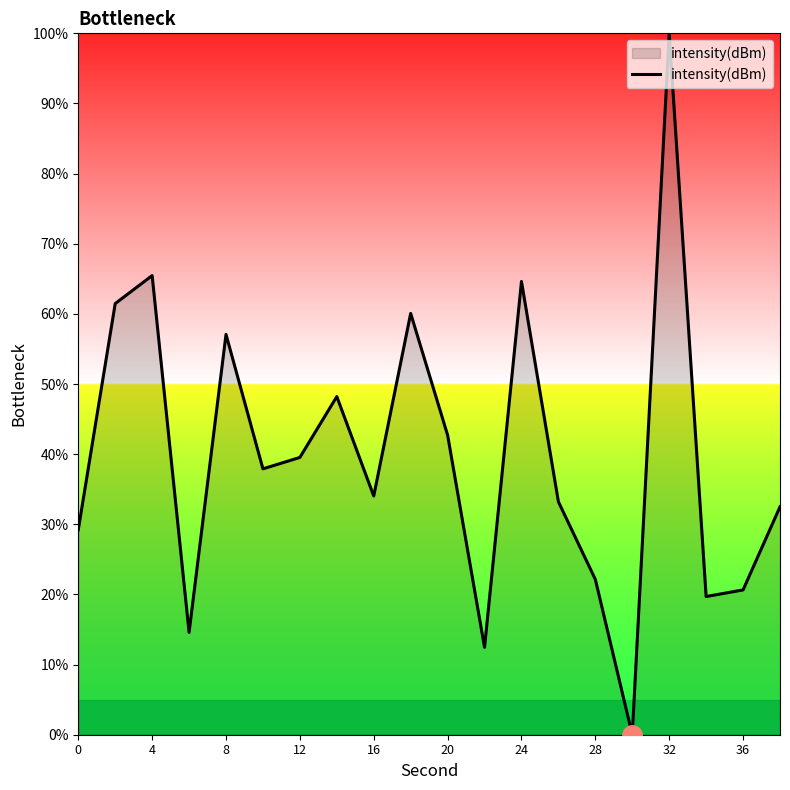

What is the difference between the maximum and minimum values?

100.0